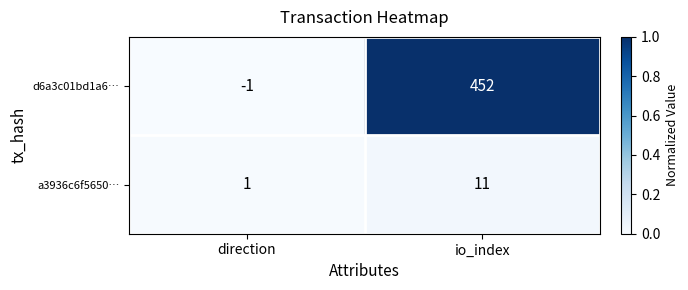

Which series has the widest spread of values?

d6a3c01bd1a6…